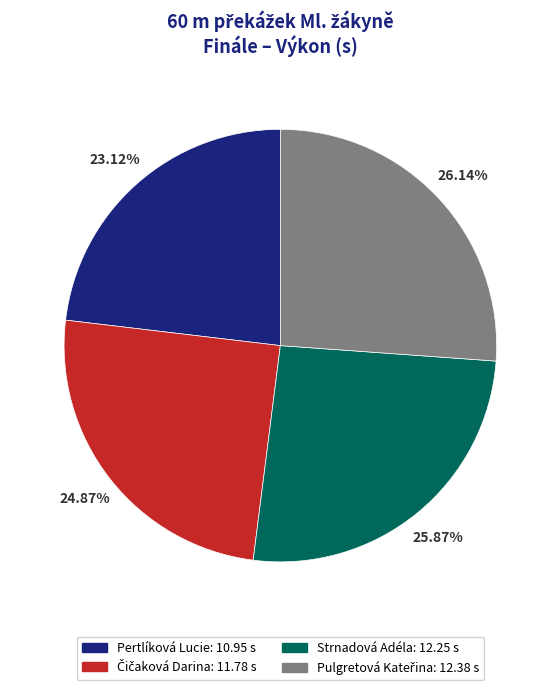

Which has a higher value, Strnadová Adéla or Pertlíková Lucie?

Strnadová Adéla